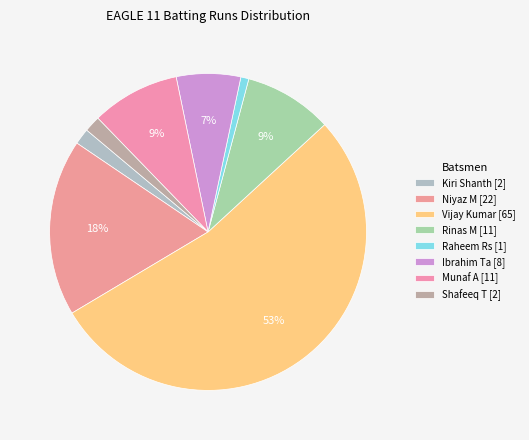

Which has a higher value, Niyaz M [22] or Rinas M [11]?

Niyaz M [22]